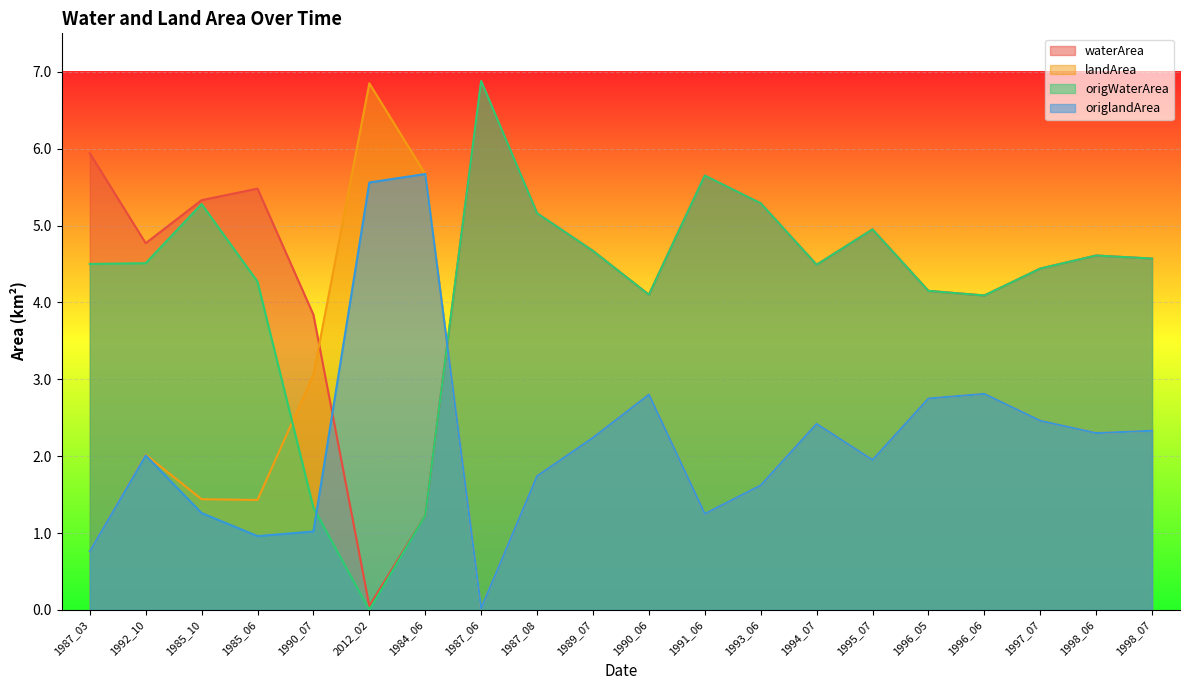

What is the spread (max minus min) of values at 1995_07?

3.0